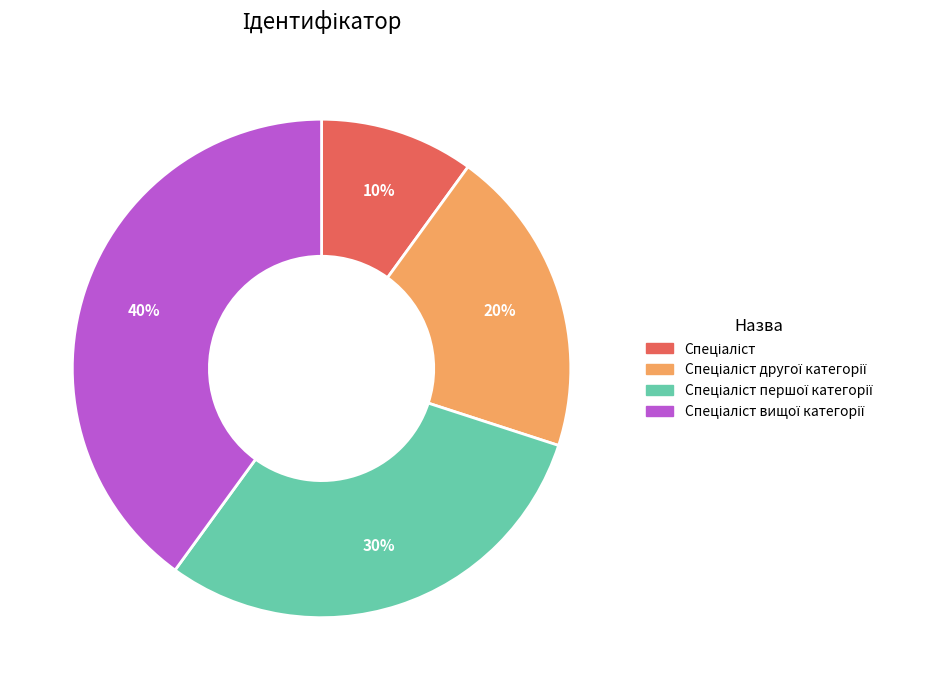

Is there any slice that represents more than half of the pie?

No